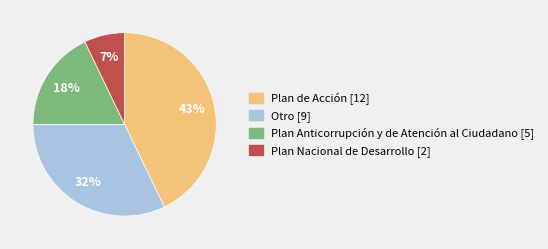

Which slice is the smallest?

Plan Nacional de Desarrollo